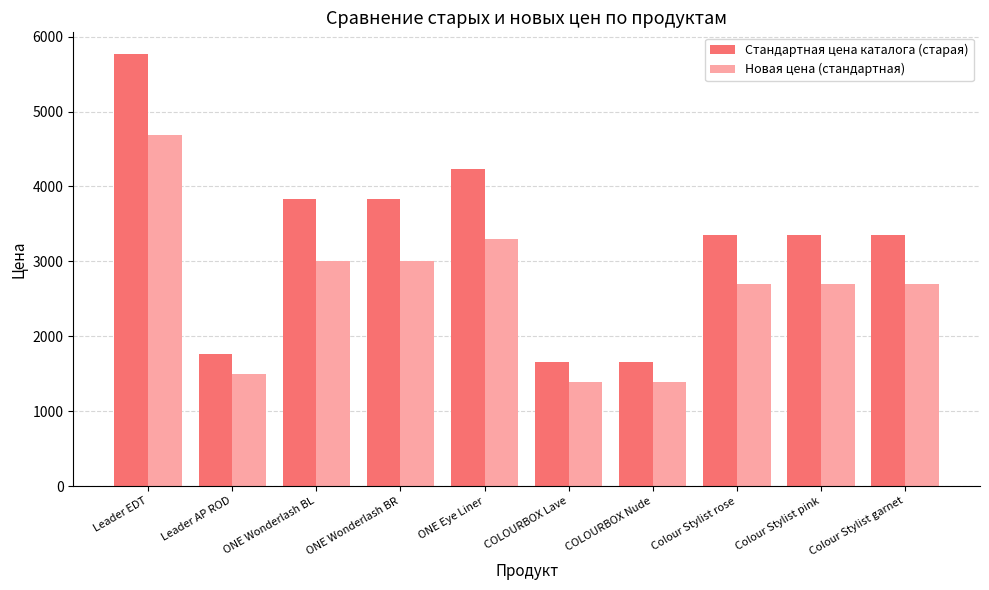

Reading left to right, transcribe all the data shown in this chart.

Стандартная цена каталога (старая): 5770	1770	3830	3830	4230	1650	1650	3350	3350	3350
Новая цена (стандартная): 4690	1500	3000	3000	3300	1390	1390	2700	2700	2700